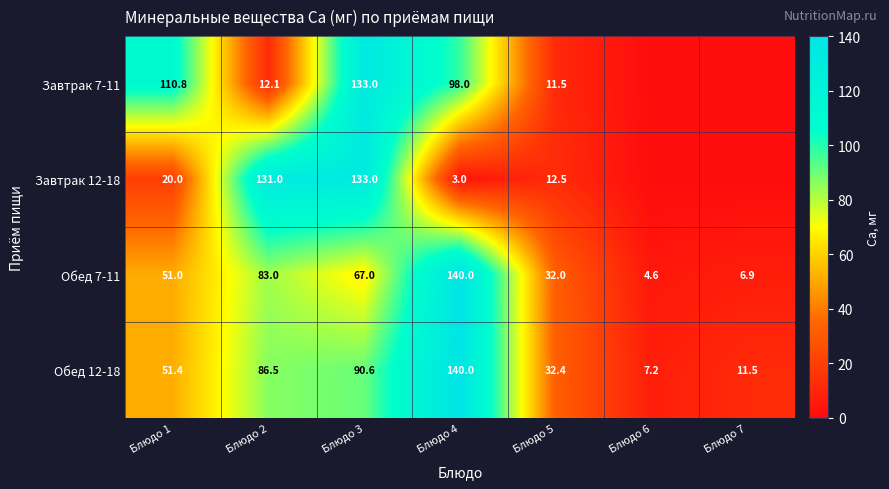

What is the difference between the maximum and minimum values in the Обед 7-11 series?

135.4